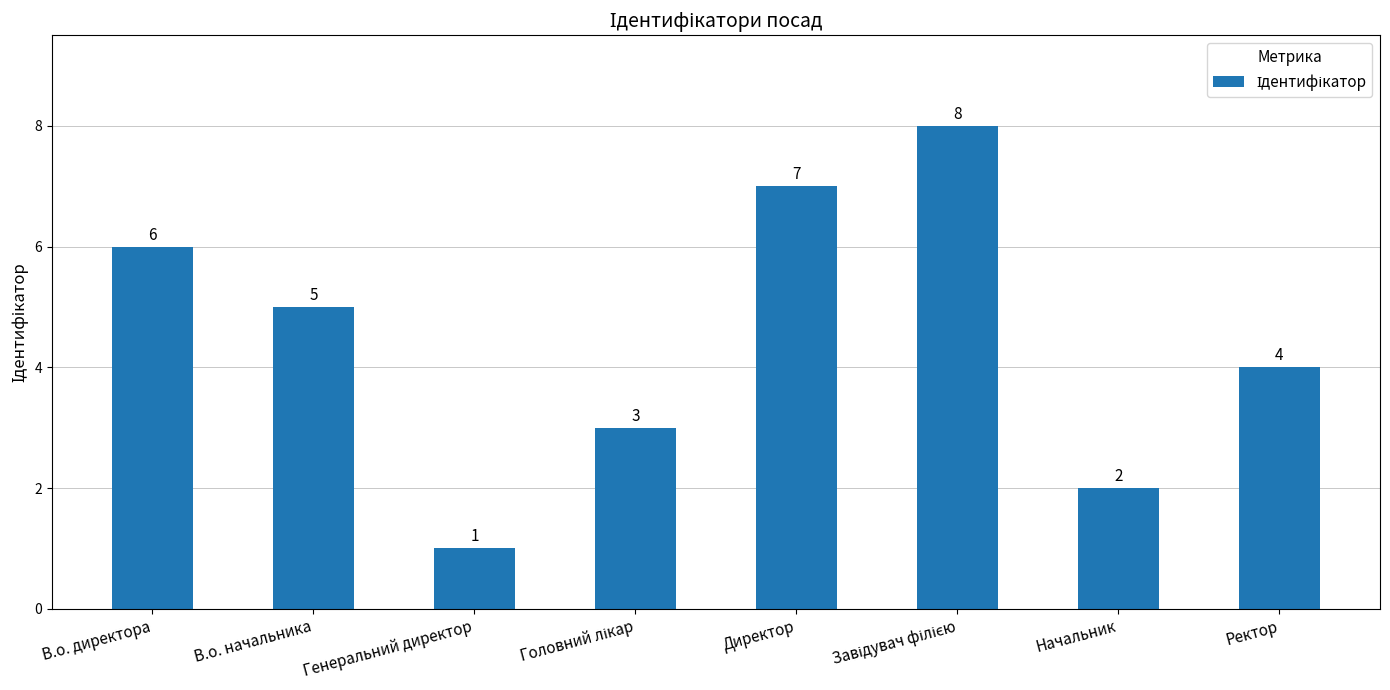

Reading left to right, transcribe all the data shown in this chart.

6	5	1	3	7	8	2	4